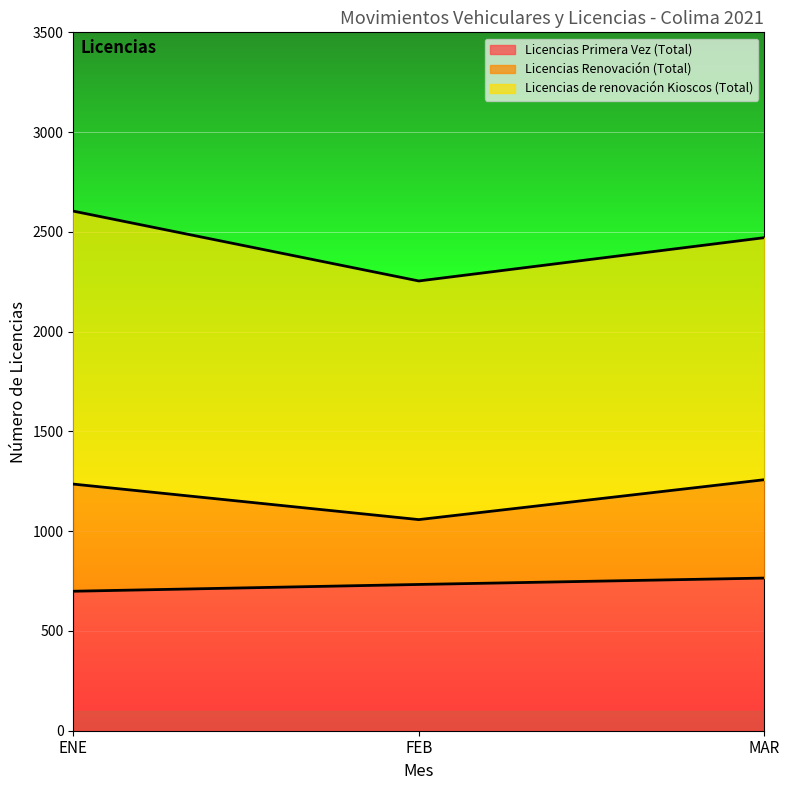

At which label does Licencias Primera Vez (Total) reach its minimum?

ENE